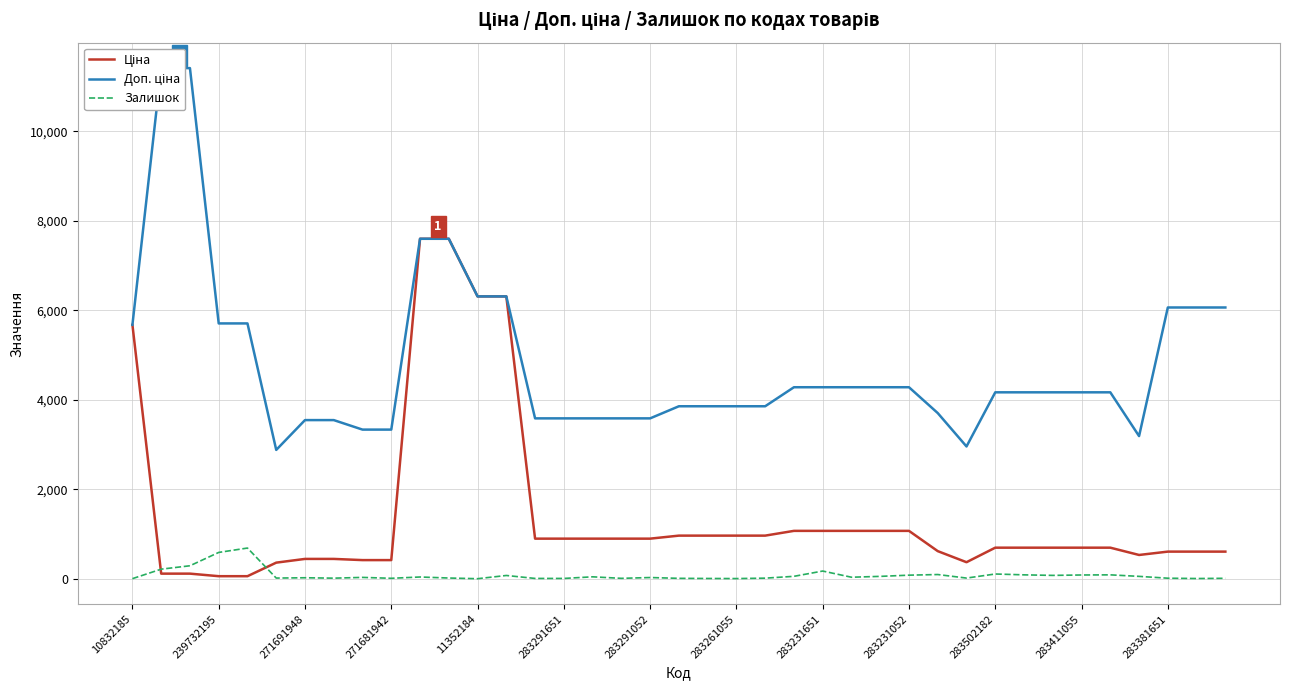

What is the highest value of the Залишок series?

686.0